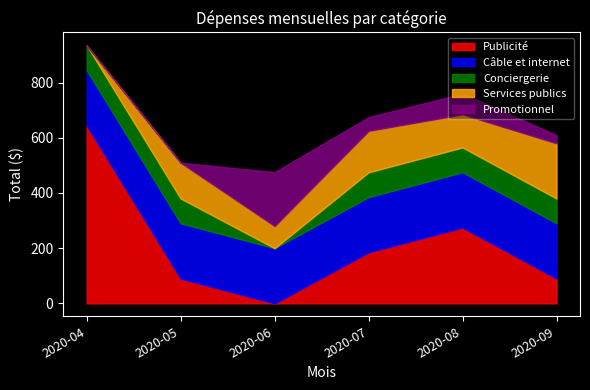

Which category has the highest value in the Publicité series?

2020-04